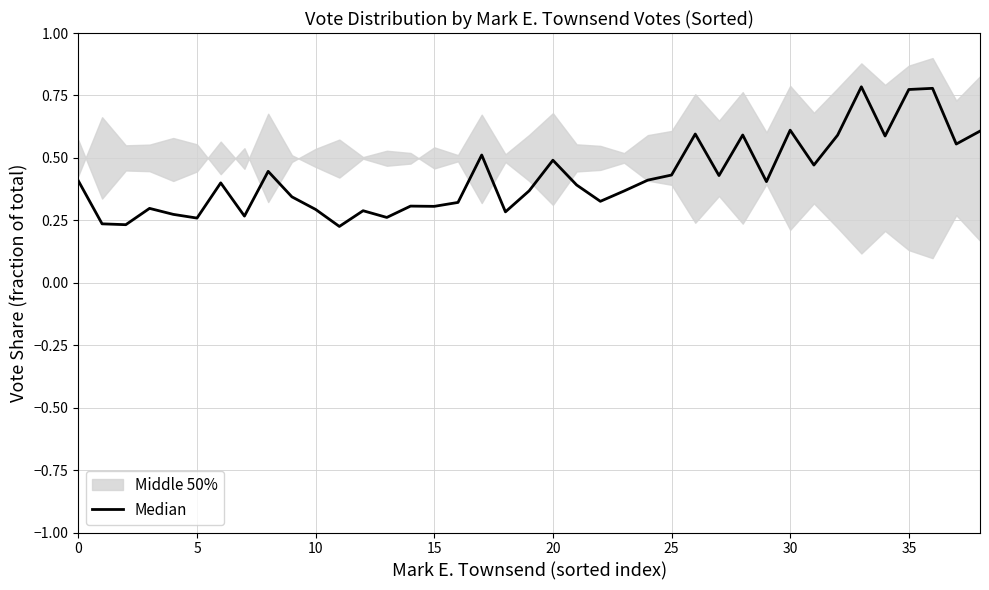

The chart shows a value of 0.2 at 13. True or false?

False